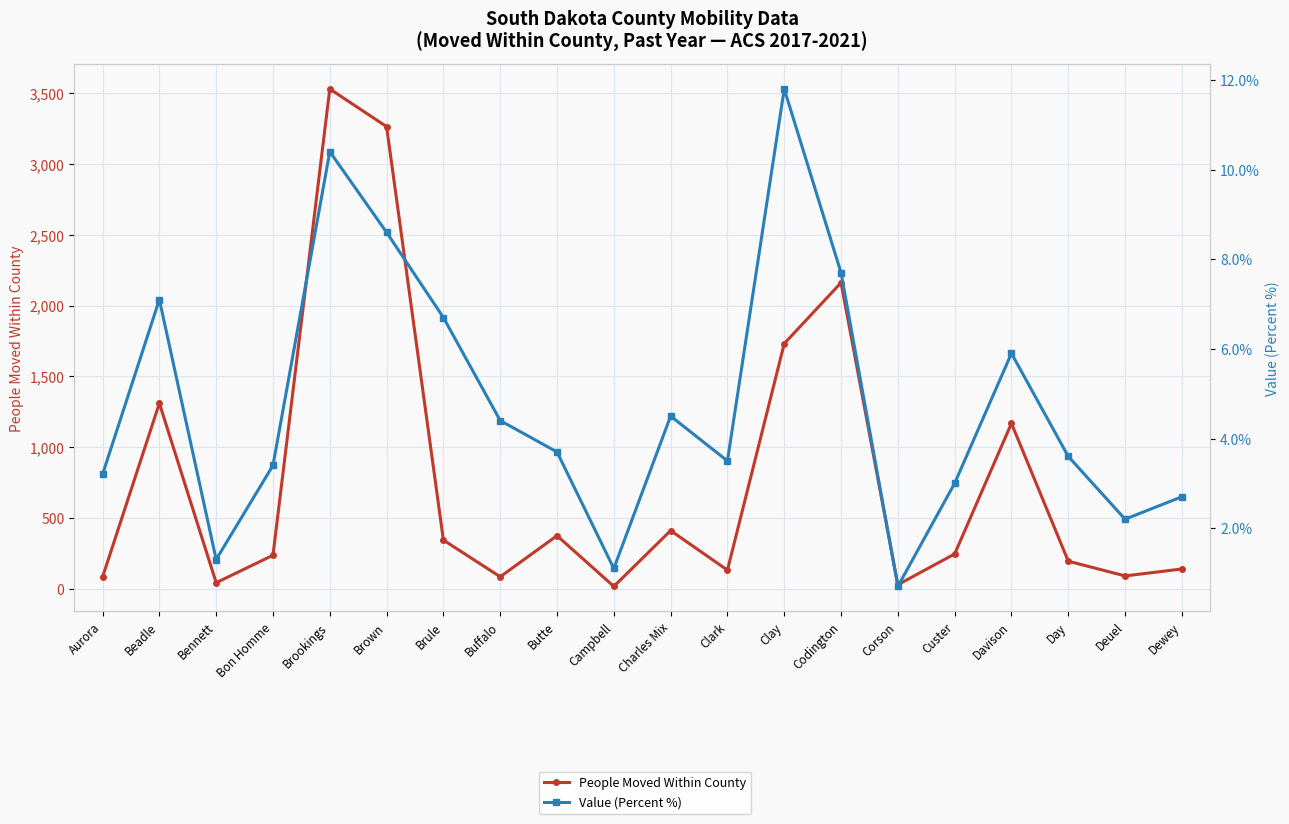

What is the difference between the second highest and minimum values in the People Moved Within County series?

3246.0